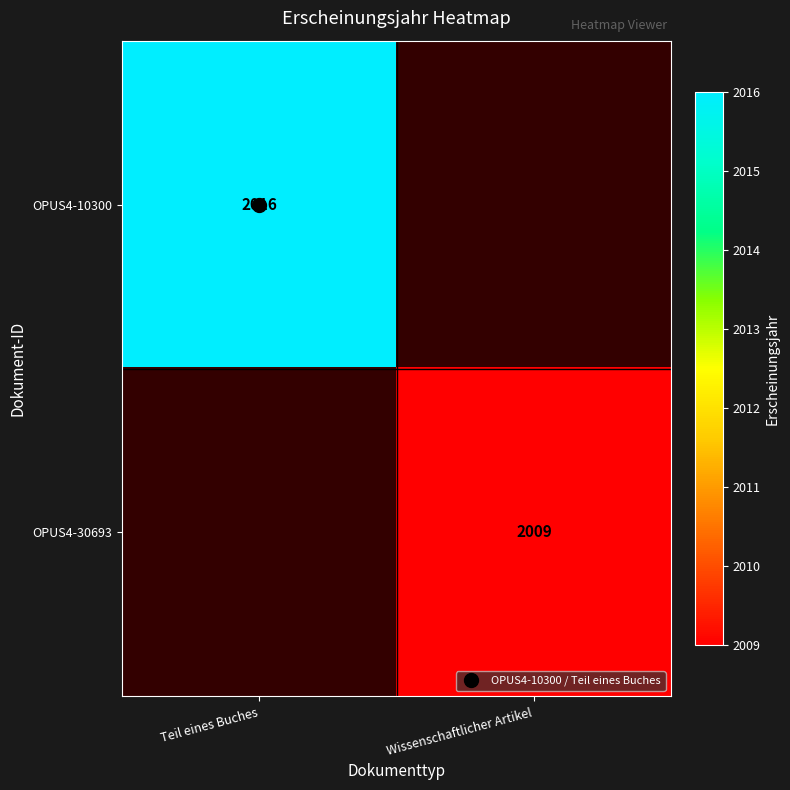

Rank the series by their maximum value, from highest to lowest.

OPUS4-10300, OPUS4-30693